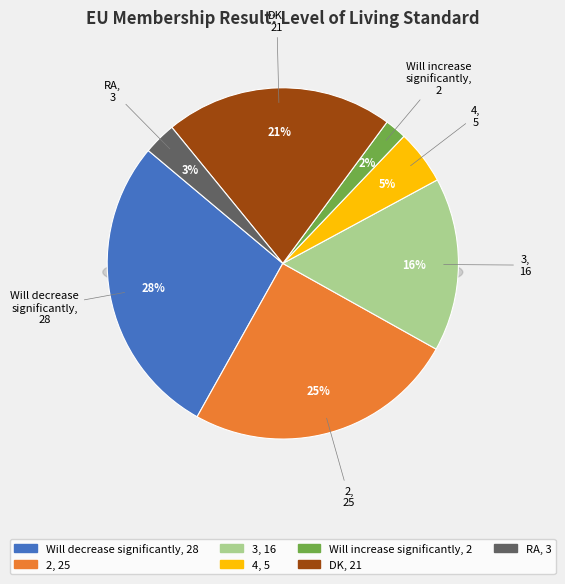

What is the change in value from 3 to Will increase
significantly?

-14